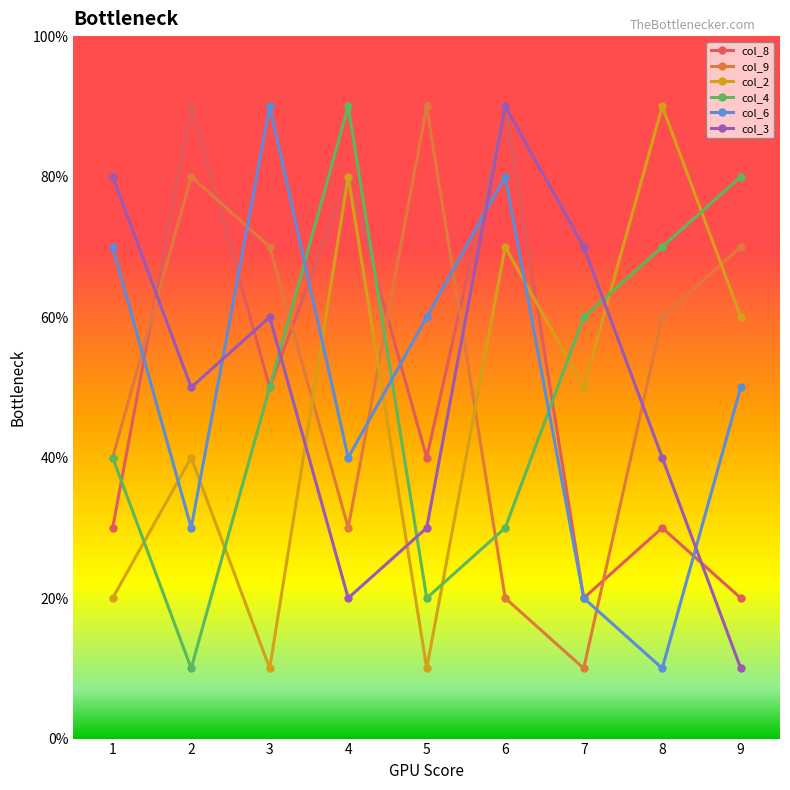

What are all the series names shown in the legend?

col_8, col_9, col_2, col_4, col_6, col_3